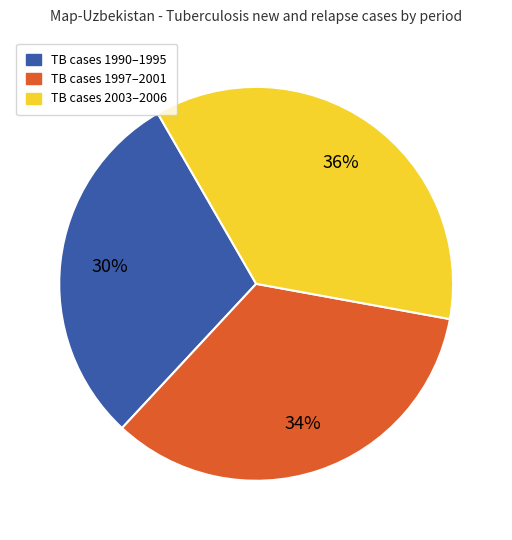

Does any single category account for the majority?

No